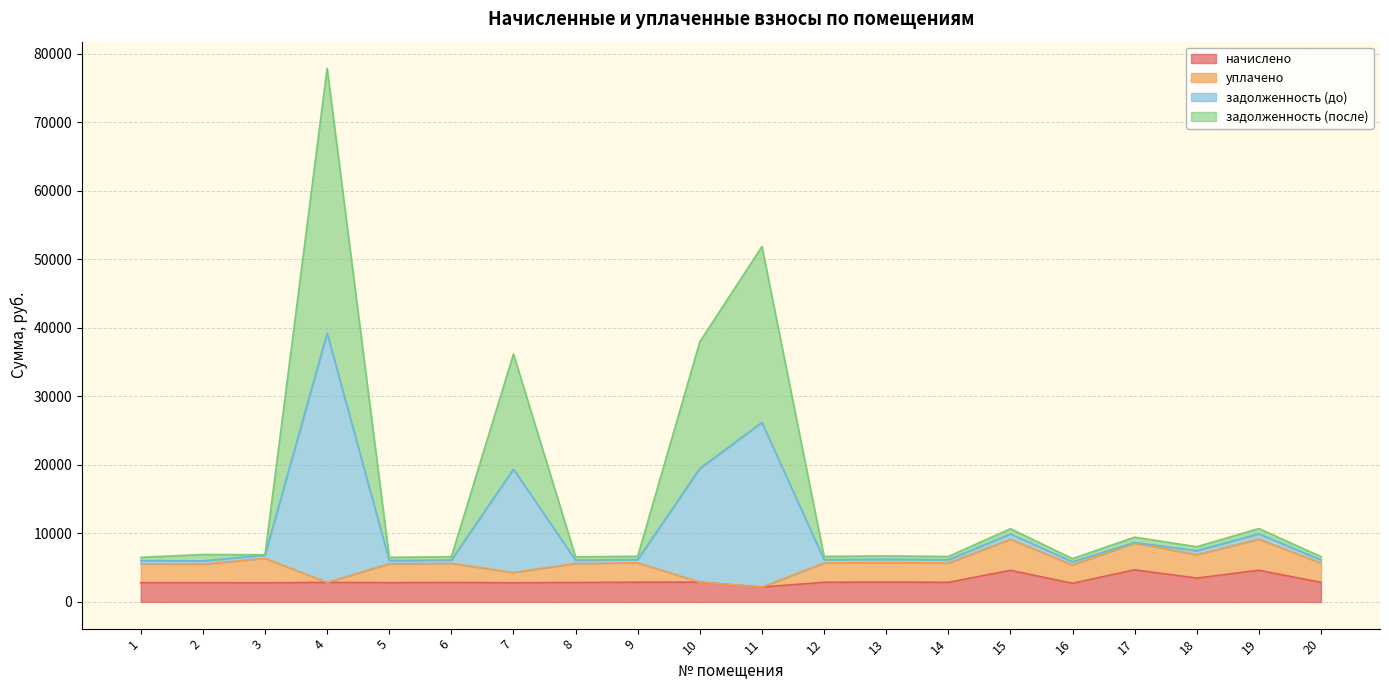

List the labels in order of задолженность (до) value, smallest first.

16, 1, 5, 8, 6, 20, 14, 12, 9, 13, 3, 2, 18, 17, 15, 19, 7, 10, 11, 4